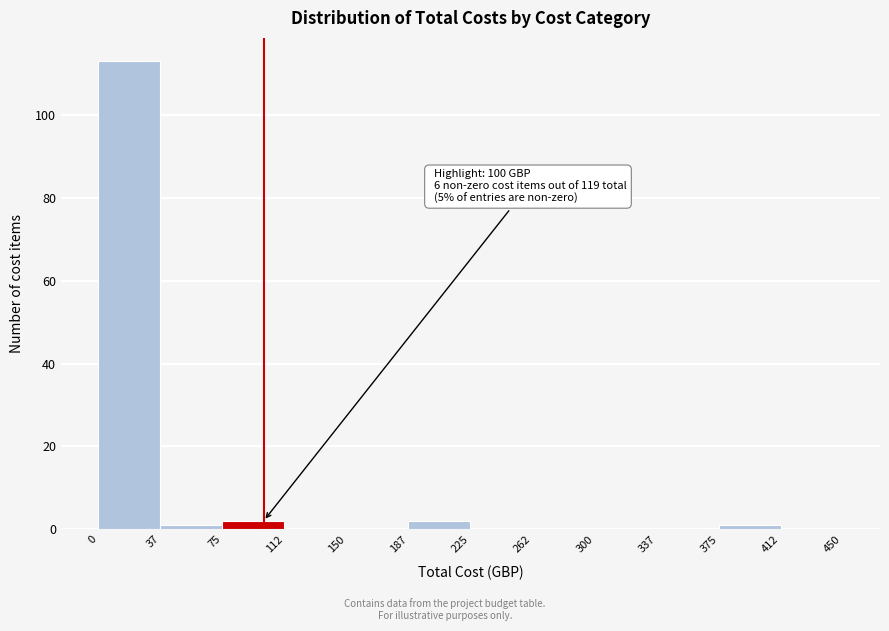

Over which range of the x-axis is the bar tallest?

0 to 37